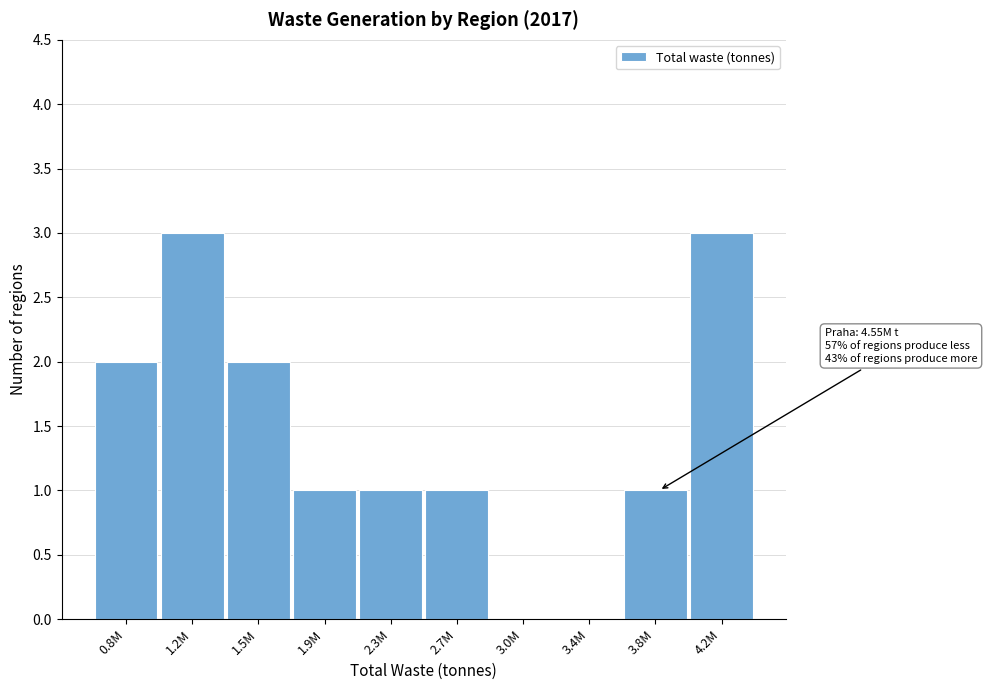

Reading left to right, transcribe all the data shown in this chart.

0.8M=2	1.2M=3	1.5M=2	1.9M=1	2.3M=1	2.7M=1	3.0M=0	3.4M=0	3.8M=1	4.2M=3